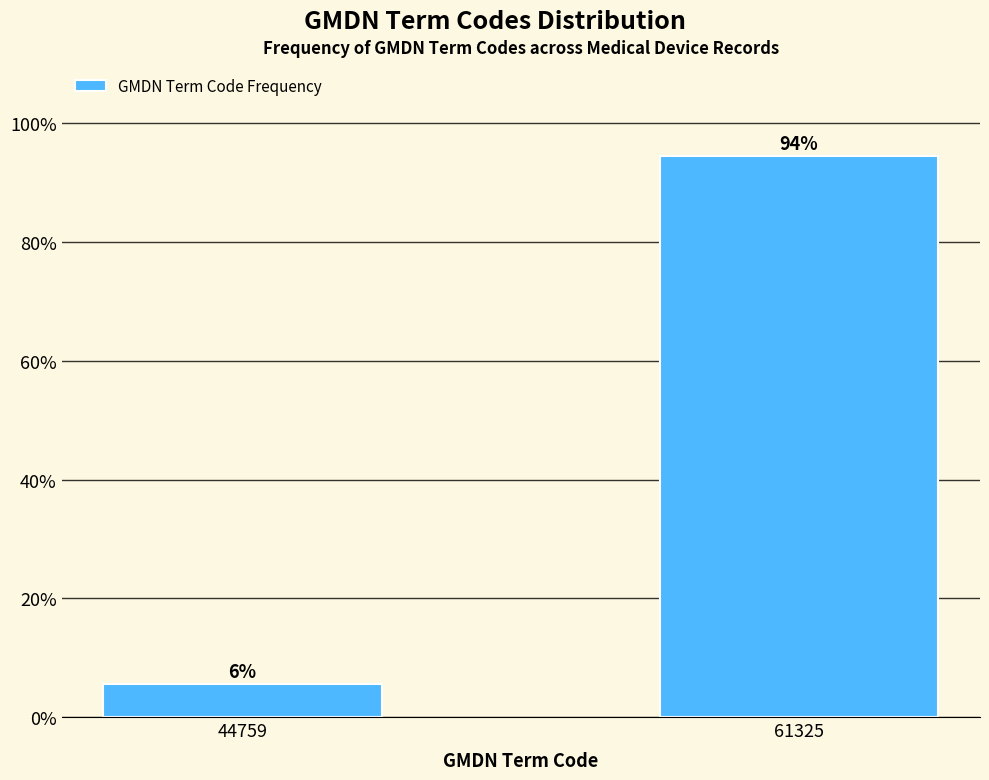

List the labels in order of value, smallest first.

44759, 61325